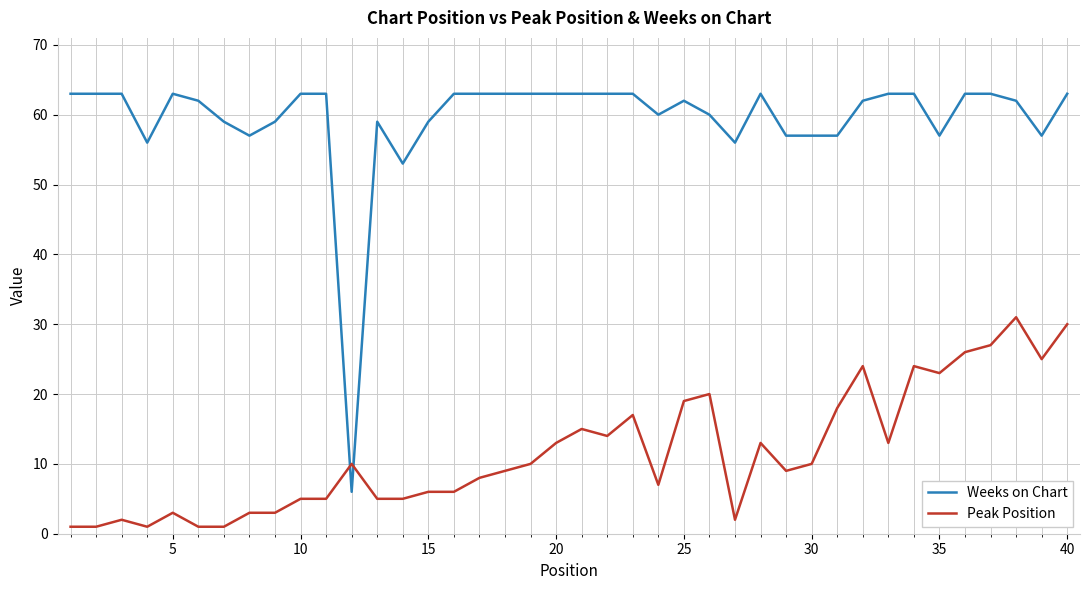

Which series has the widest spread of values?

Weeks on Chart